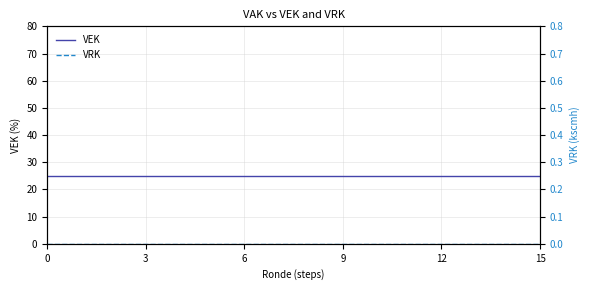

Which series has the largest range (max minus min)?

VEK